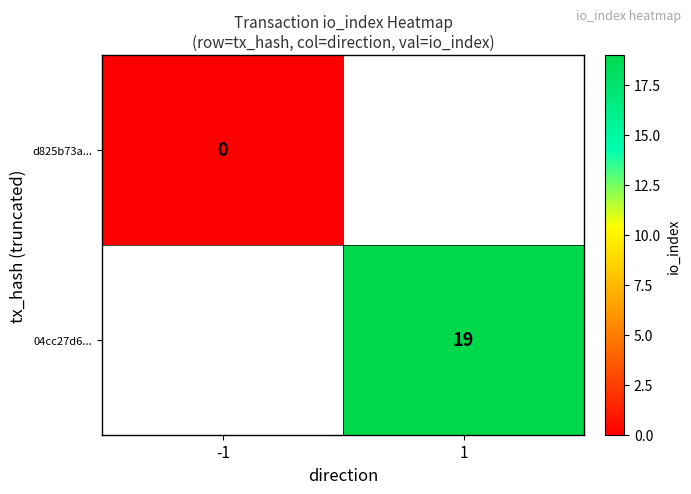

At how many categories does at least one series exceed 4?

1